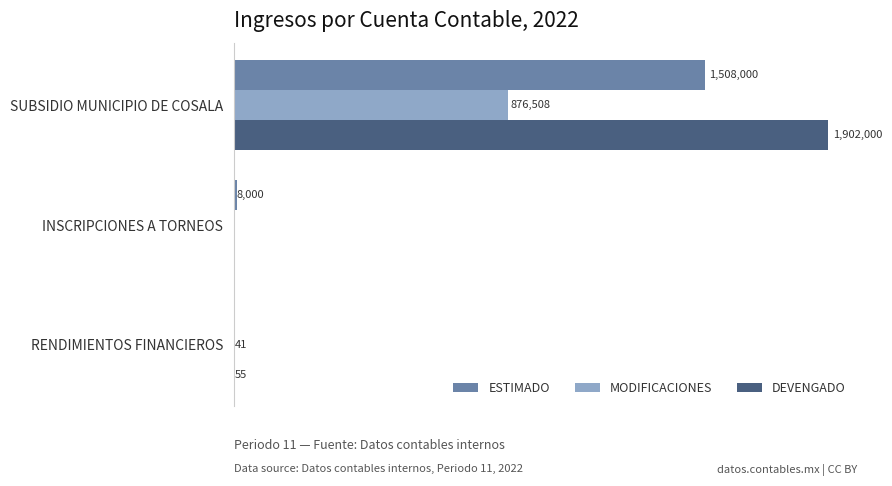

Which series has the largest total across all categories?

DEVENGADO